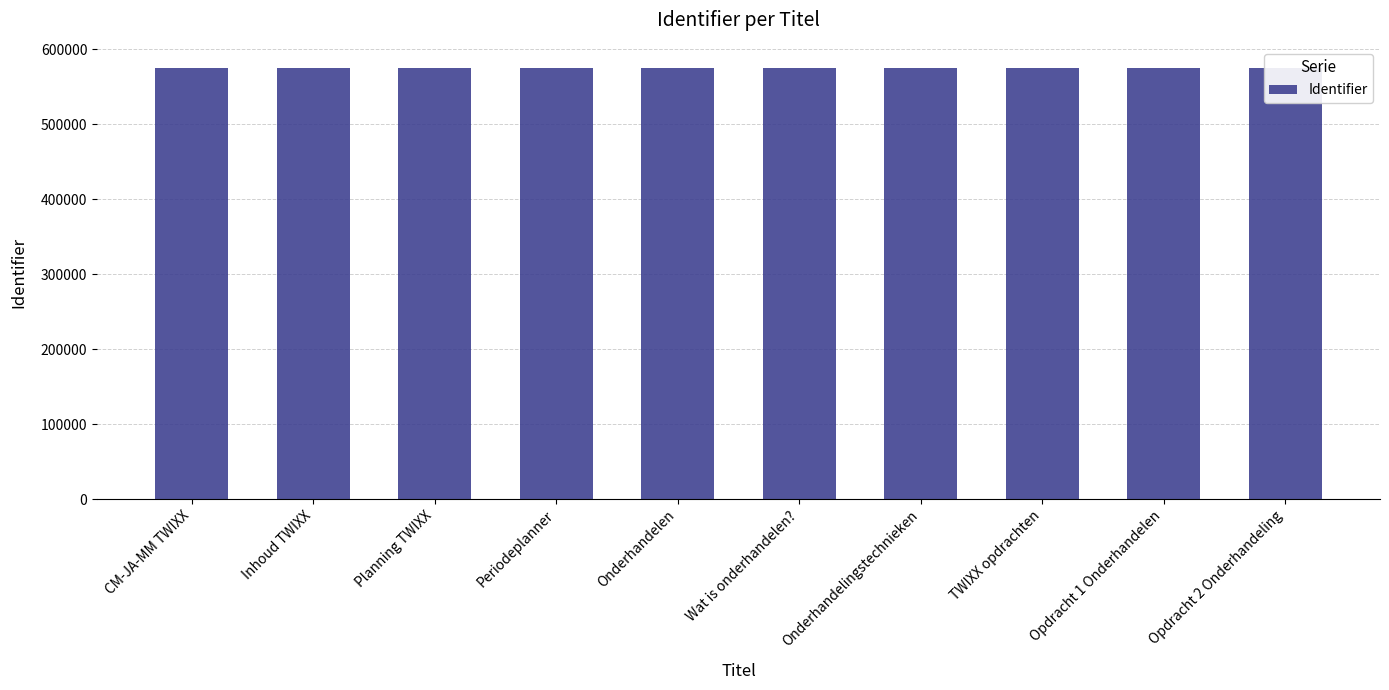

What is the difference between the values at Onderhandelingstechnieken and Onderhandelen?

21